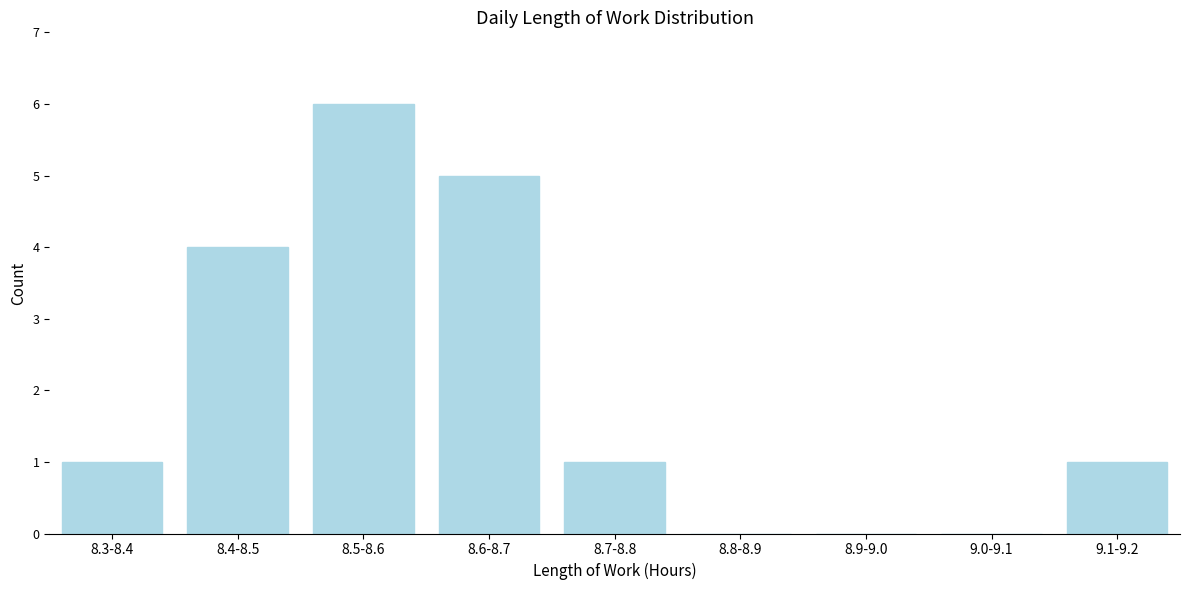

Reading right to left, list all the values displayed in this chart.

9.1-9.2=1	9.0-9.1=0	8.9-9.0=0	8.8-8.9=0	8.7-8.8=1	8.6-8.7=5	8.5-8.6=6	8.4-8.5=4	8.3-8.4=1